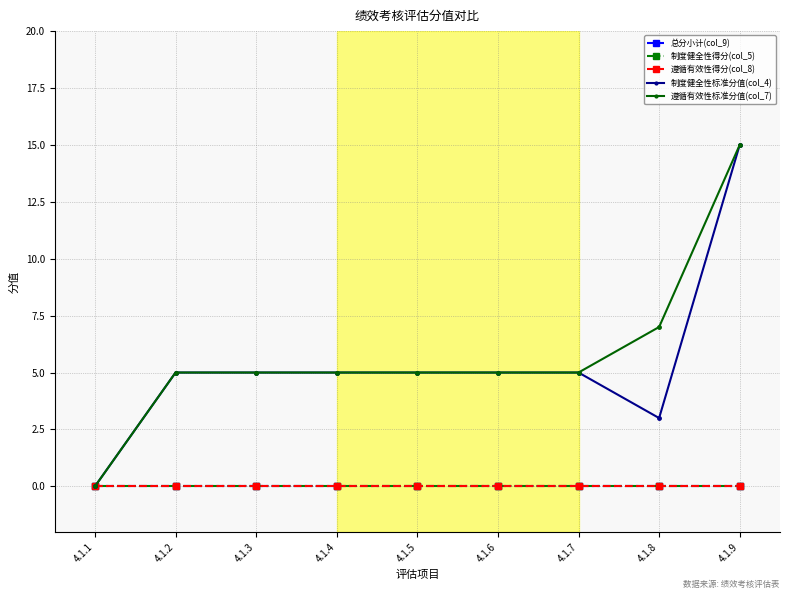

Which series has the largest range (max minus min)?

制度健全性标准分值(col_4)